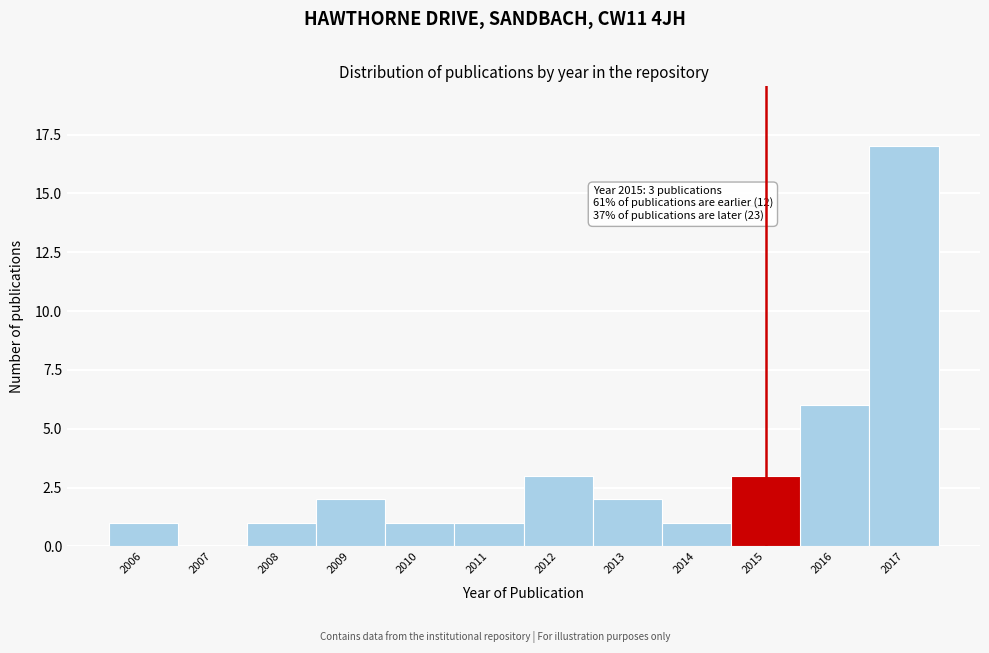

Over which range of the x-axis is the bar tallest?

2016.5 to 2017.5